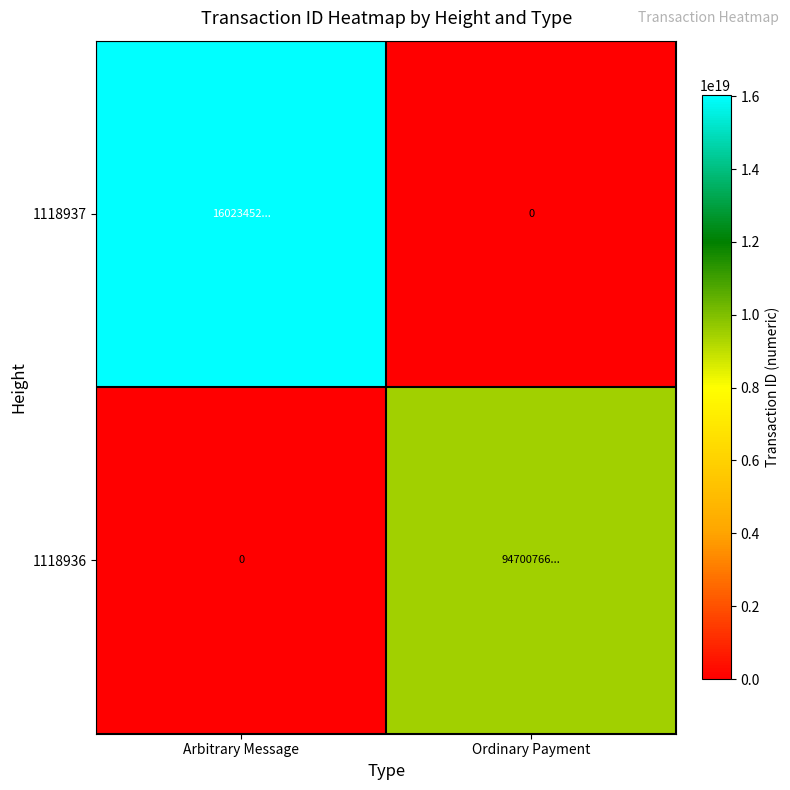

The 1118936 series shows -5941465734869294080 at Arbitrary Message. True or false?

False